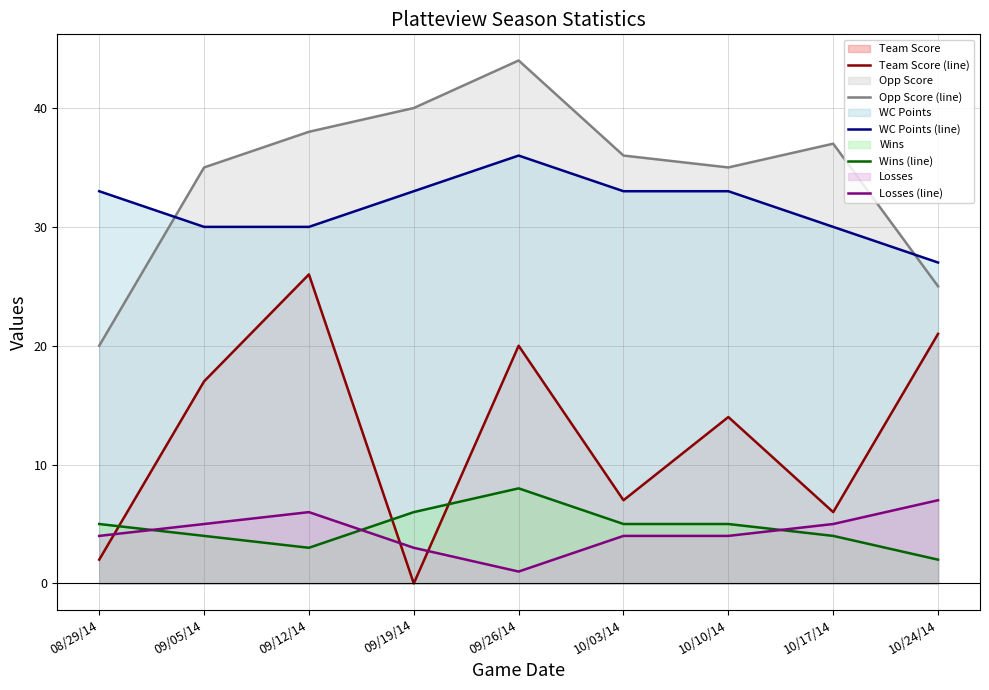

What is the sum of all Wins (line) values?

42